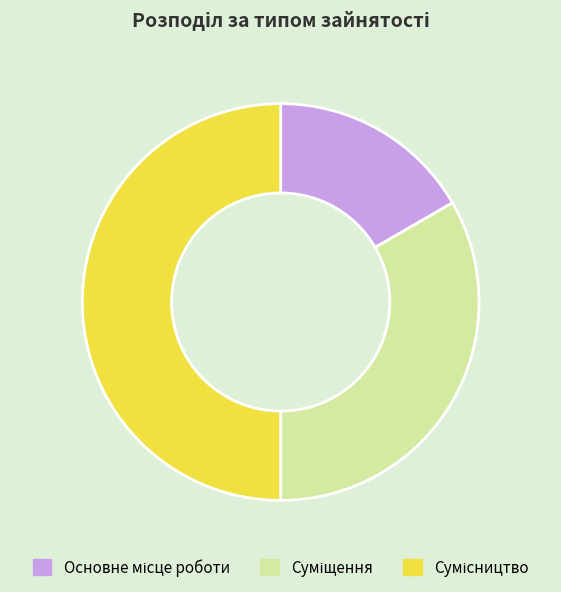

Count the number of slices in the pie.

3